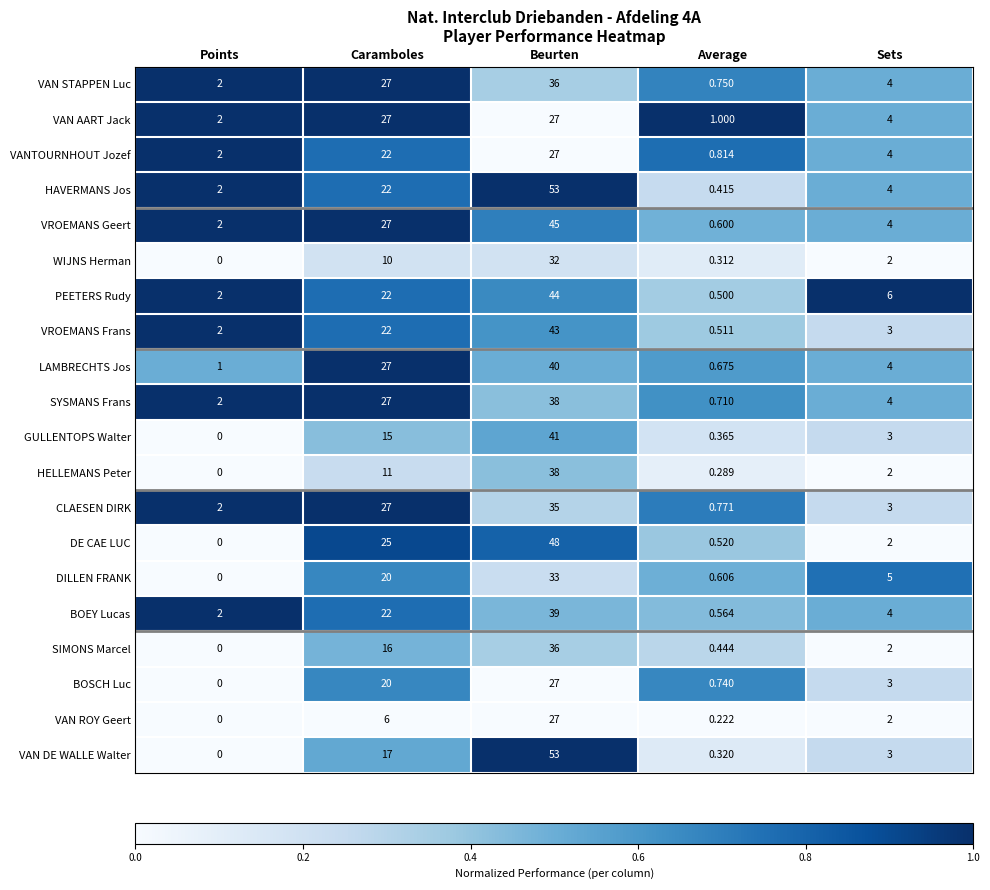

What is the difference between the highest and lowest values at Beurten?

26.0